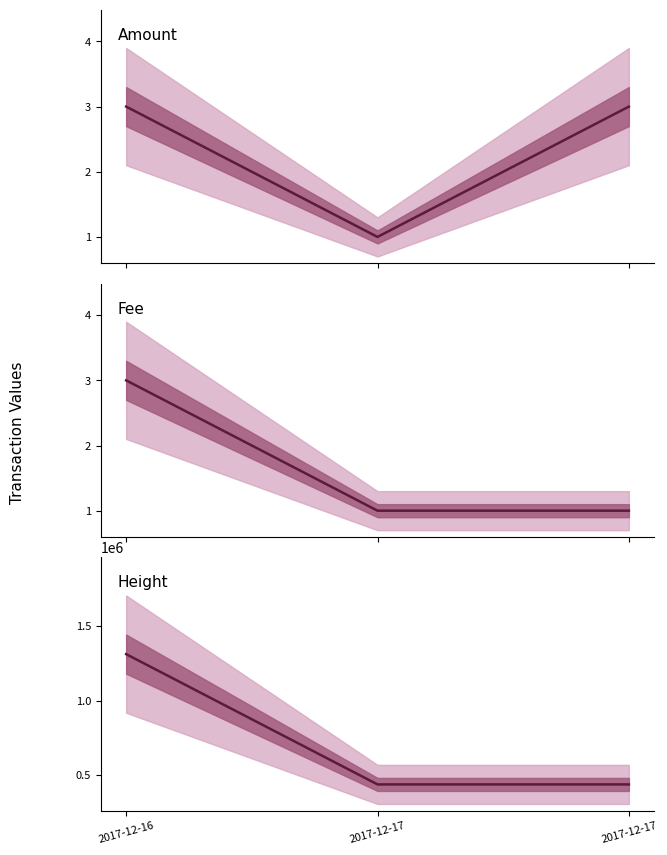

How many data points in Height are above 437391?

1